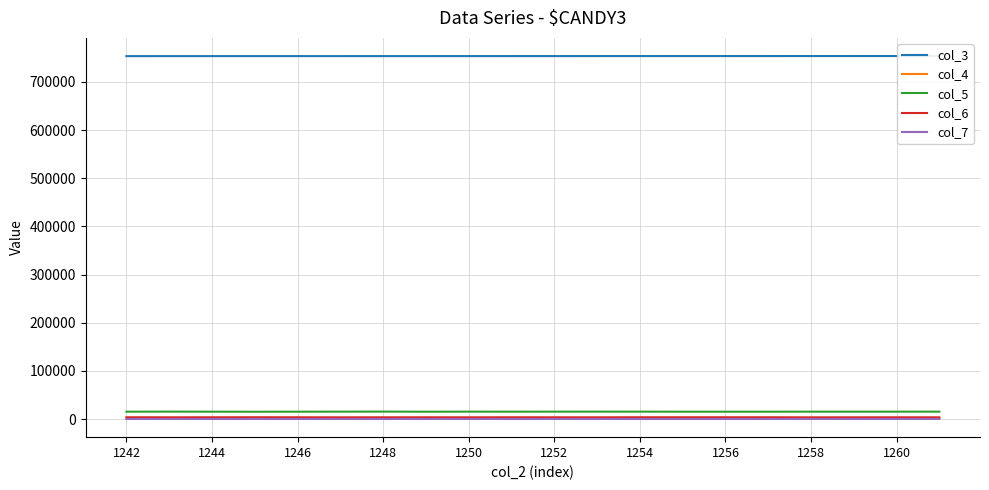

True or false: col_3 and col_4 intersect in this chart.

False